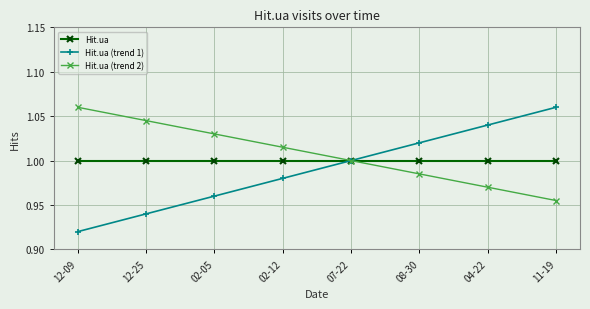

What is the label of the 7th point from the right?

12-25